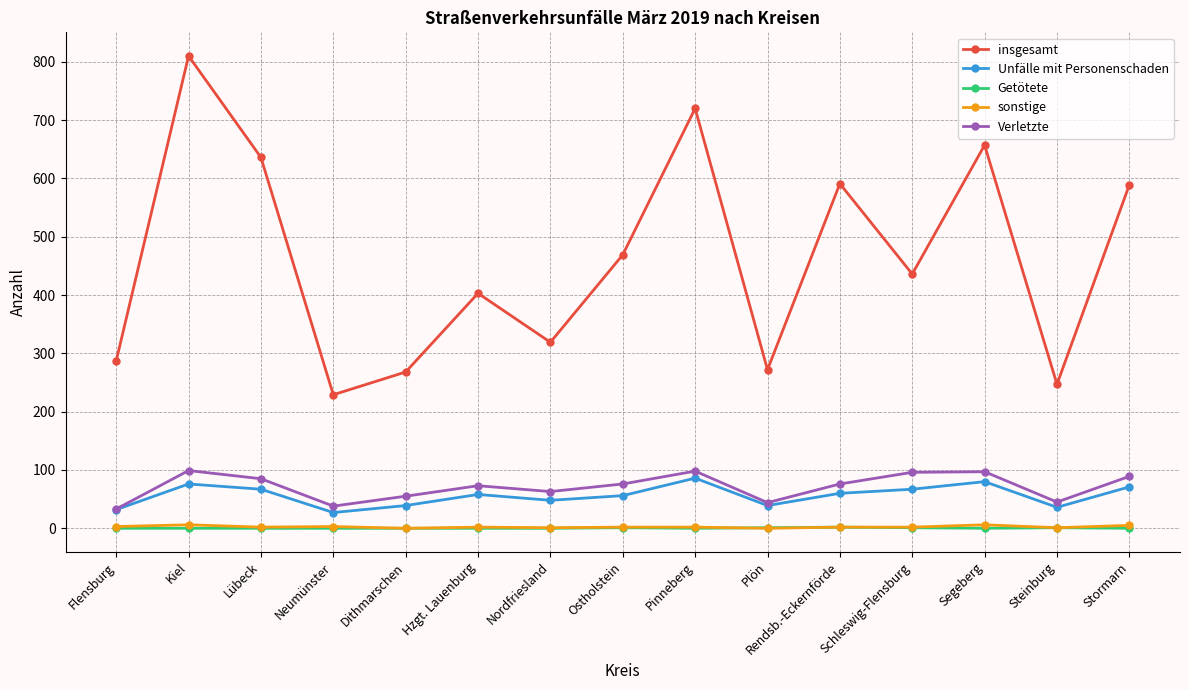

What is the label of the 13th point from the left?

Segeberg